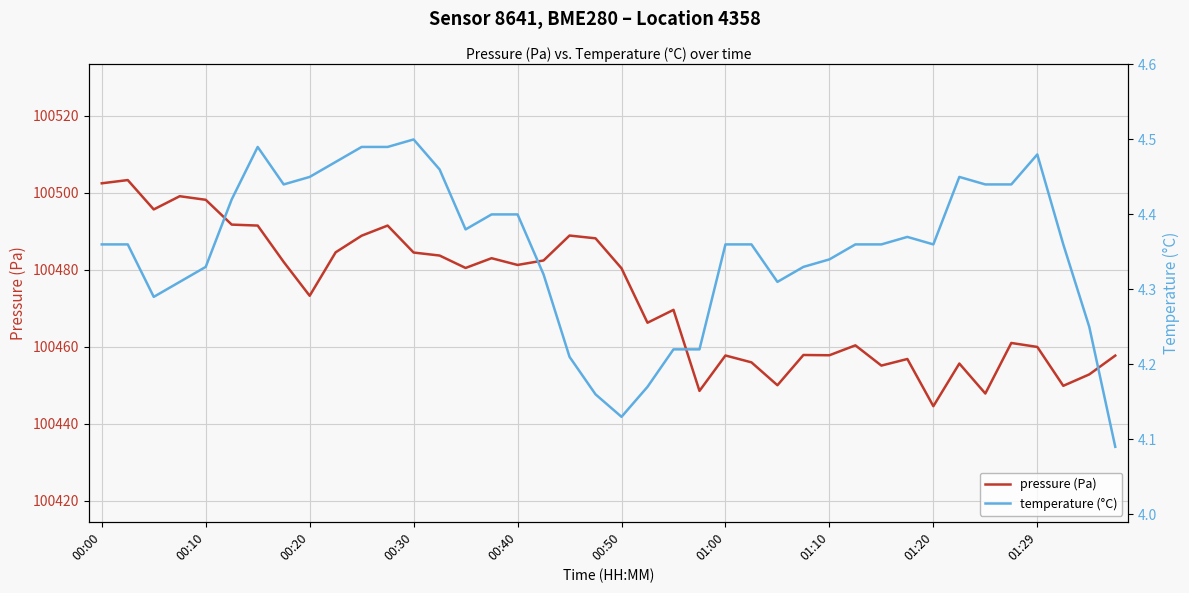

True or false: temperature (°C) and pressure (Pa) intersect in this chart.

False